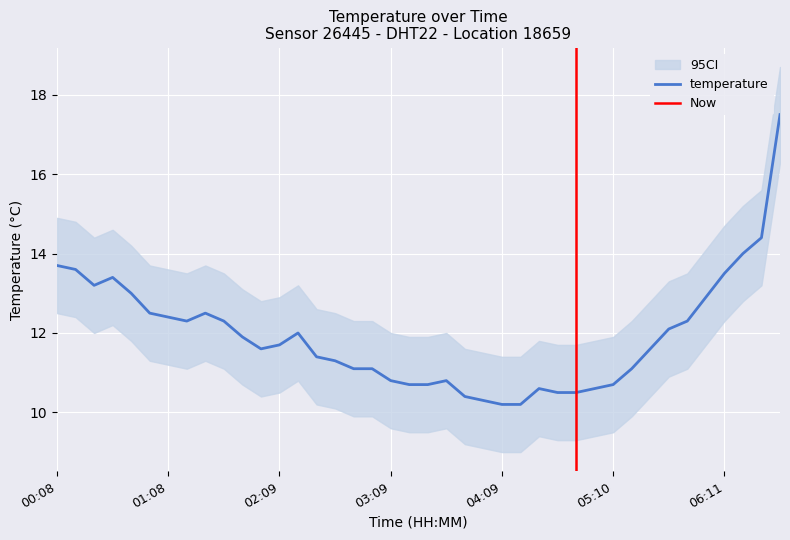

Reading left to right, what are all the values shown in this chart?

temperature: 13.7	13.6	13.2	13.4	13.0	12.5	12.4	12.3	12.5	12.3	11.9	11.6	11.7	12.0	11.4	11.3	11.1	11.1	10.8	10.7	10.7	10.8	10.4	10.3	10.2	10.2	10.6	10.5	10.5	10.6	10.7	11.1	11.6	12.1	12.3	12.9	13.5	14.0	14.4	17.5
ci_lower: 12.5	12.4	12.0	12.2	11.8	11.3	11.2	11.1	11.3	11.1	10.7	10.4	10.5	10.8	10.2	10.1	9.9	9.9	9.6	9.5	9.5	9.6	9.2	9.1	9.0	9.0	9.4	9.3	9.3	9.4	9.5	9.9	10.4	10.9	11.1	11.7	12.3	12.8	13.2	16.3
ci_upper: 14.9	14.8	14.4	14.6	14.2	13.7	13.6	13.5	13.7	13.5	13.1	12.8	12.9	13.2	12.6	12.5	12.3	12.3	12.0	11.9	11.9	12.0	11.6	11.5	11.4	11.4	11.8	11.7	11.7	11.8	11.9	12.3	12.8	13.3	13.5	14.1	14.7	15.2	15.6	18.7